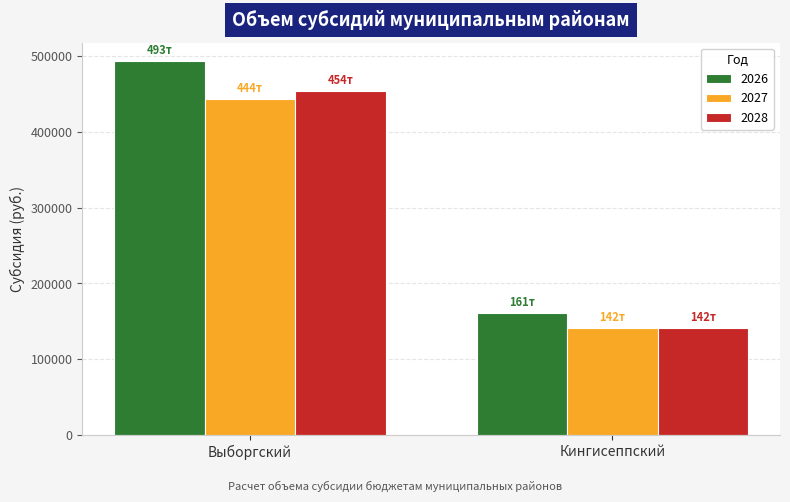

Where does the 2027 series first go above 443885?

Выборгский